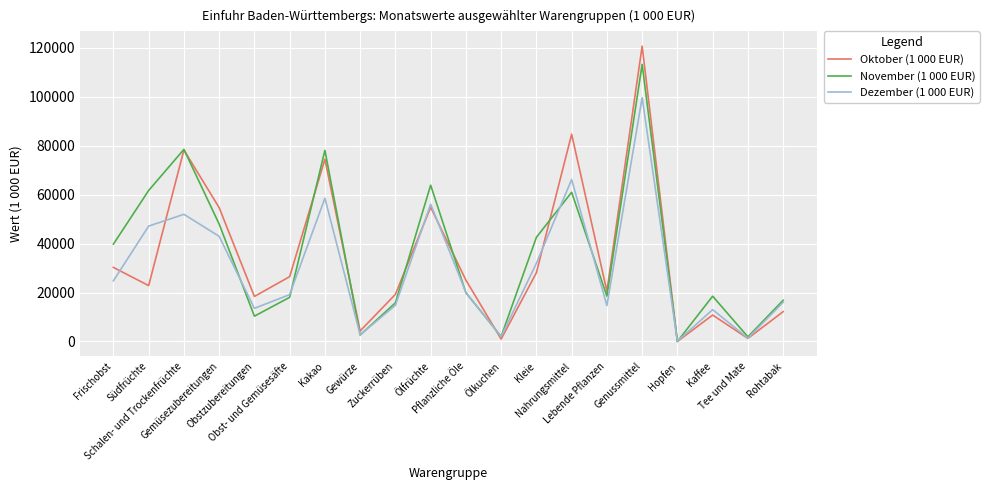

Which series has the largest total across all categories?

November (1 000 EUR)